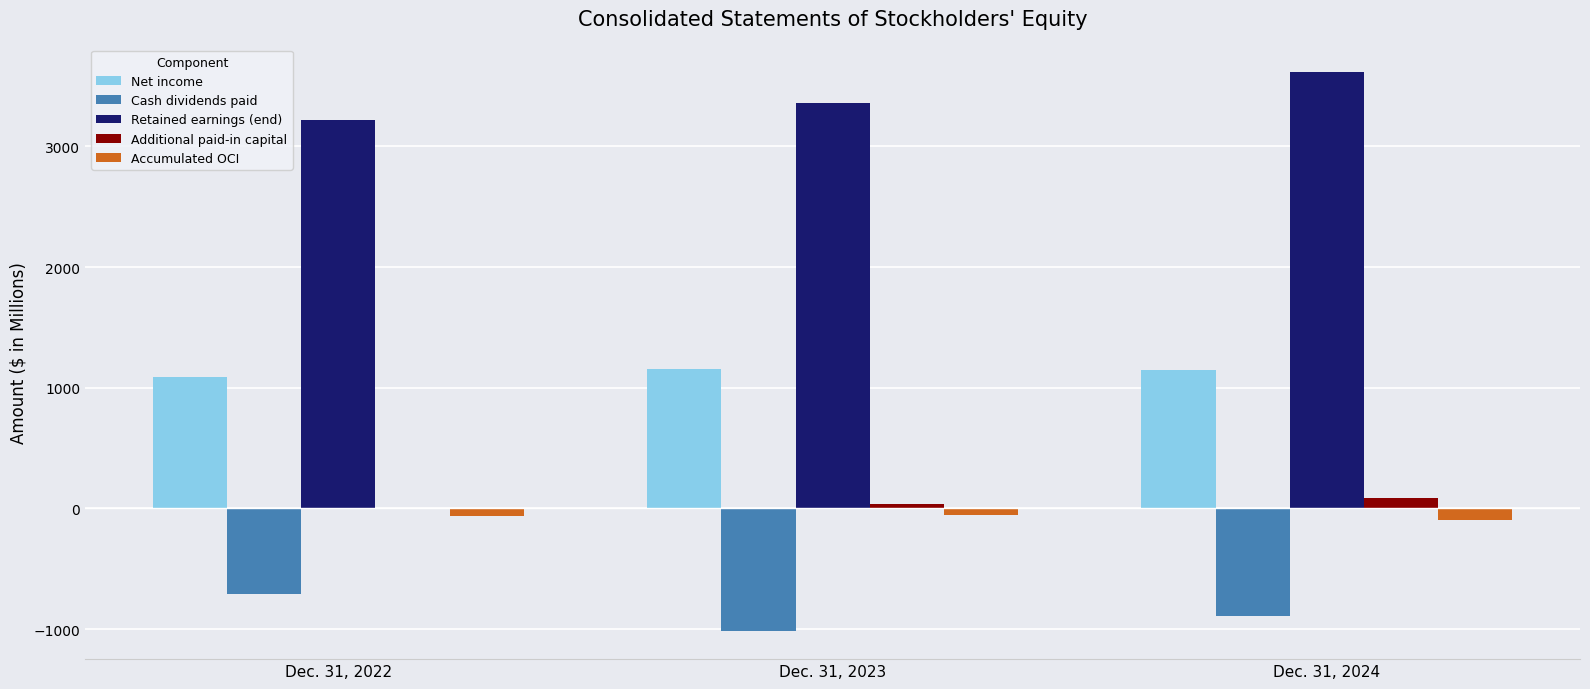

Count the number of data series in this chart.

5